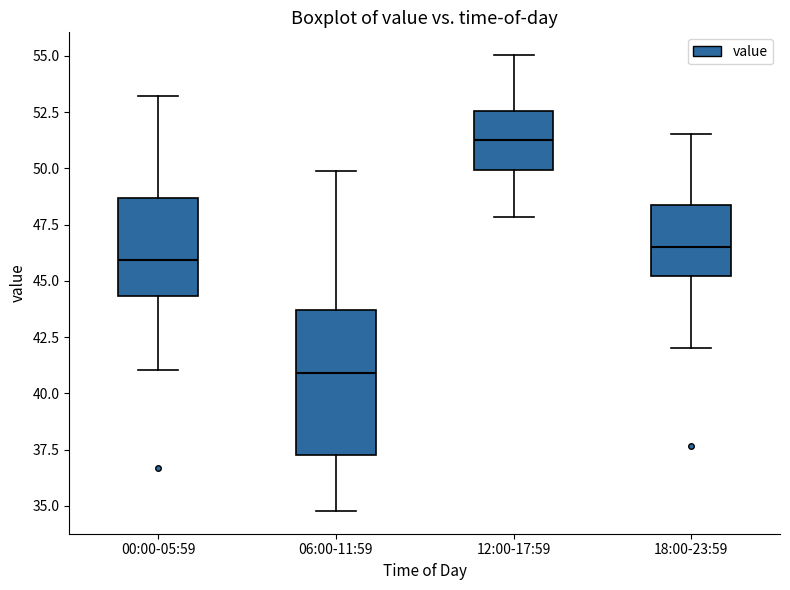

Which box's median line is the highest?

12:00-17:59